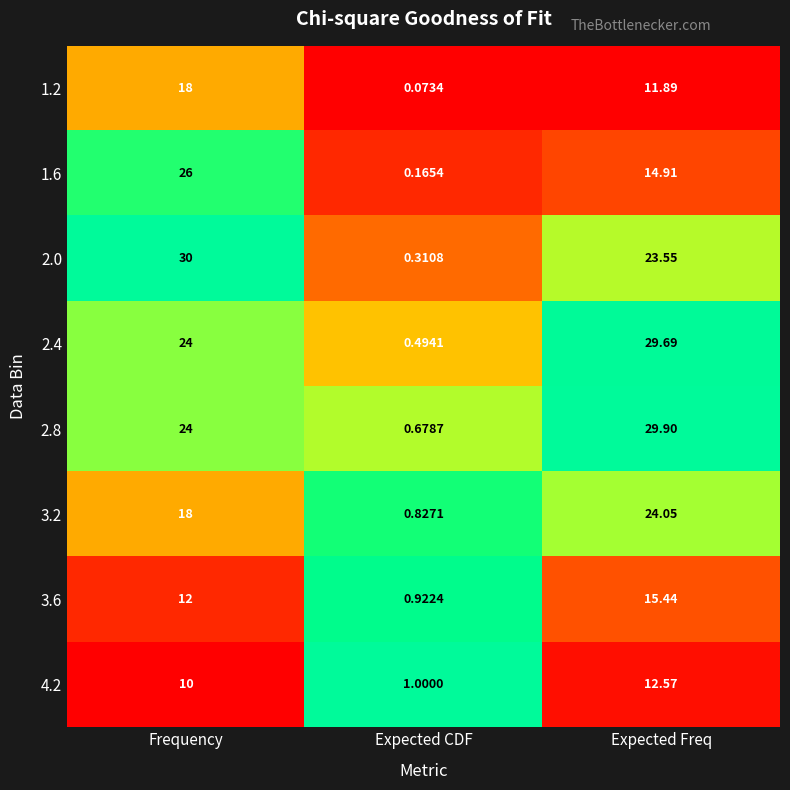

Rank the series by their maximum value, from highest to lowest.

2.0, 2.8, 2.4, 1.6, 3.2, 1.2, 3.6, 4.2